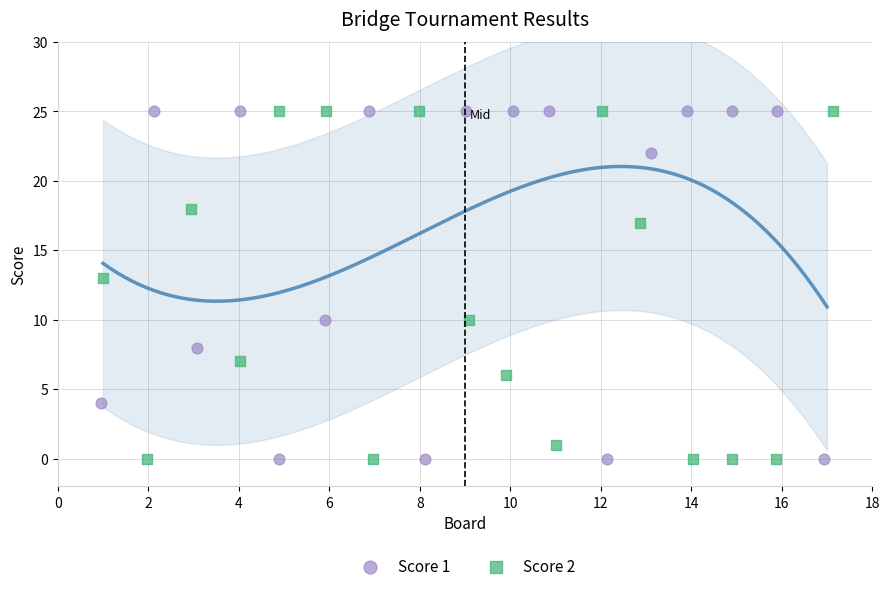

What are all the series names shown in the legend?

Score 1, Score 2